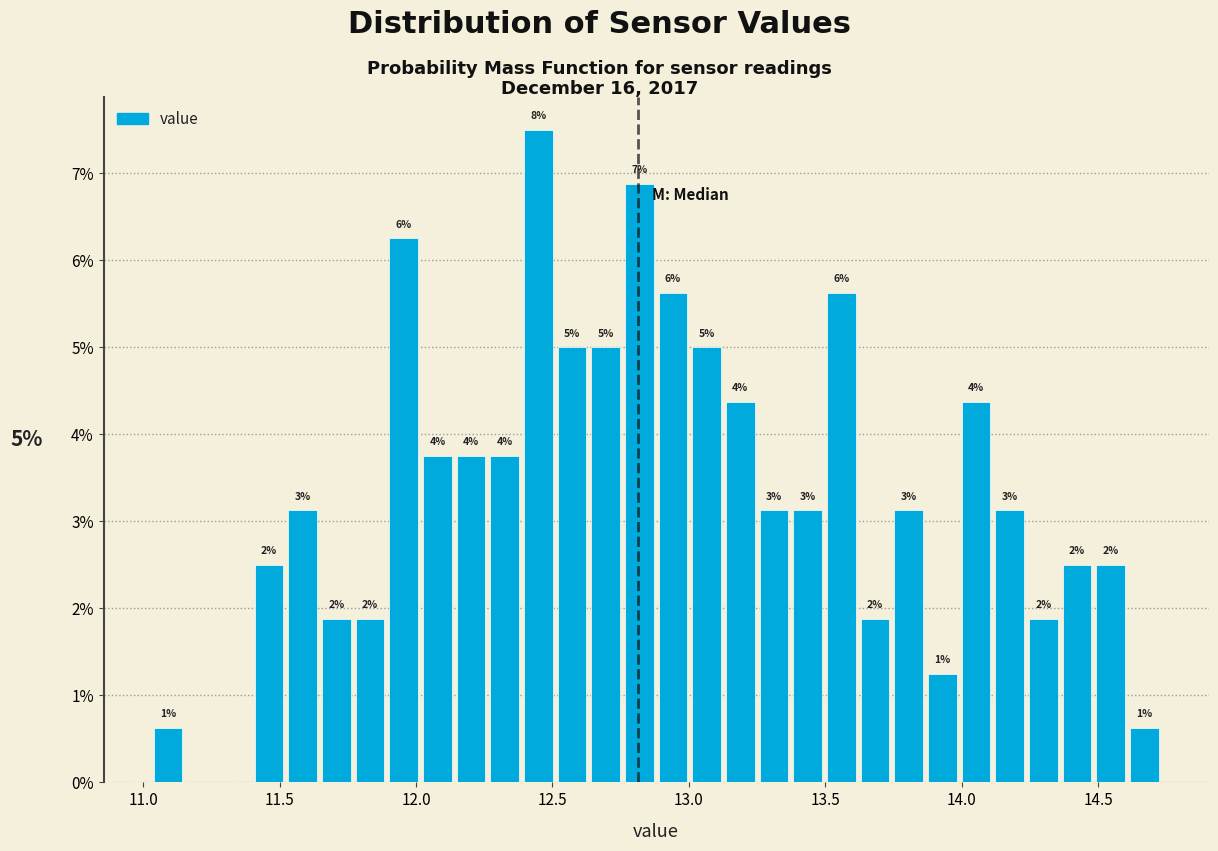

Around what value on the x-axis is the tallest bar? Give the approximate position of its centre, as read against the axis.

12.45